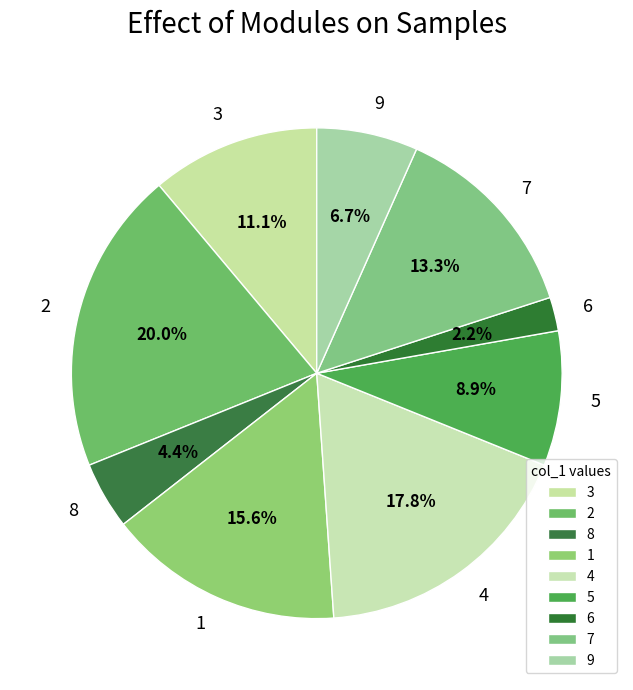

To the nearest percent, what portion does 7 represent?

13%